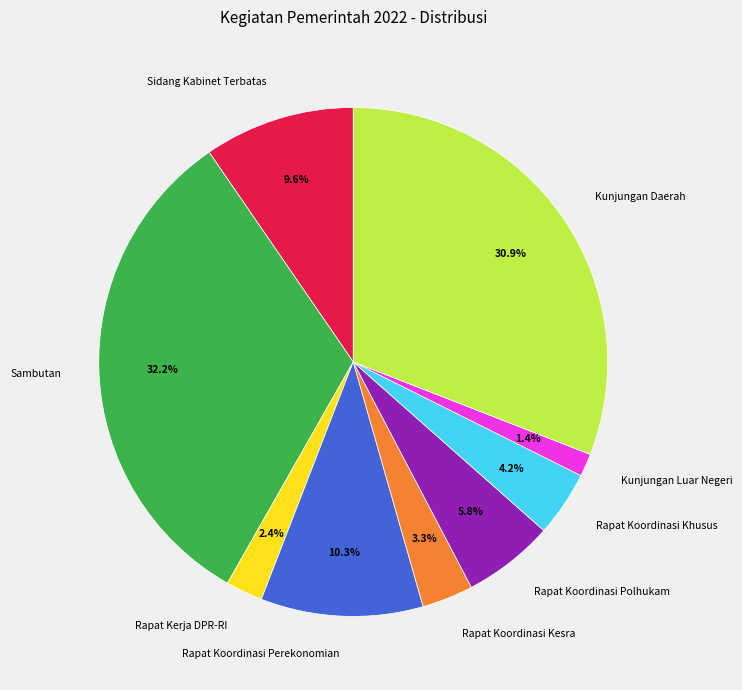

What is the largest slice in the pie chart?

Sambutan